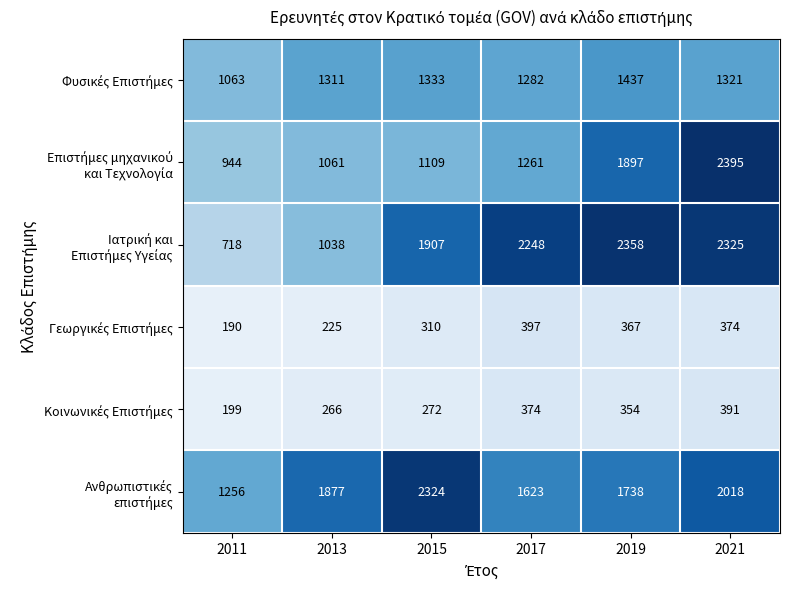

What is the spread (max minus min) of values at 2015?

2052